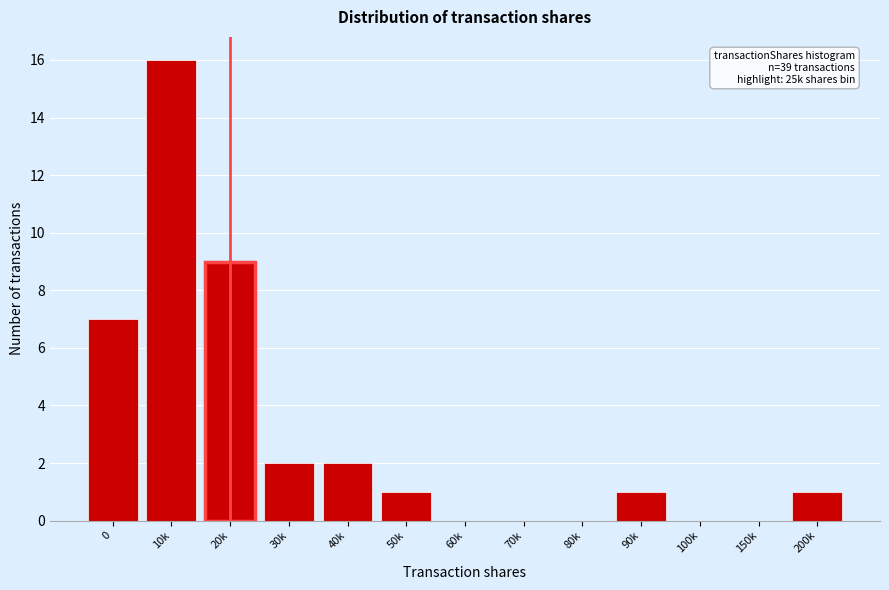

Reading left to right, list all the values displayed in this chart.

0=7	10k=16	20k=9	30k=2	40k=2	50k=1	60k=0	70k=0	80k=0	90k=1	100k=0	150k=0	200k=1